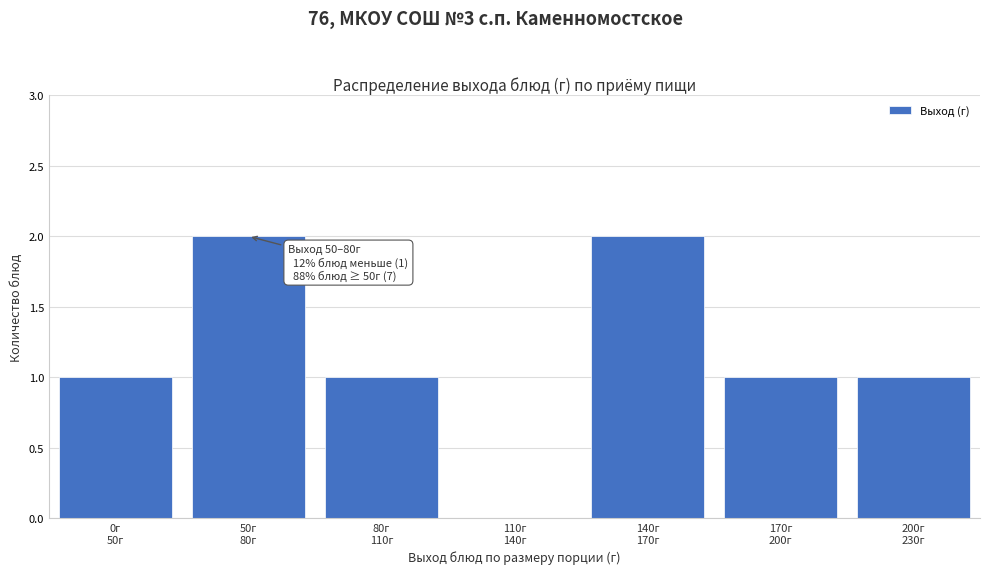

What is the sum of all values?

8